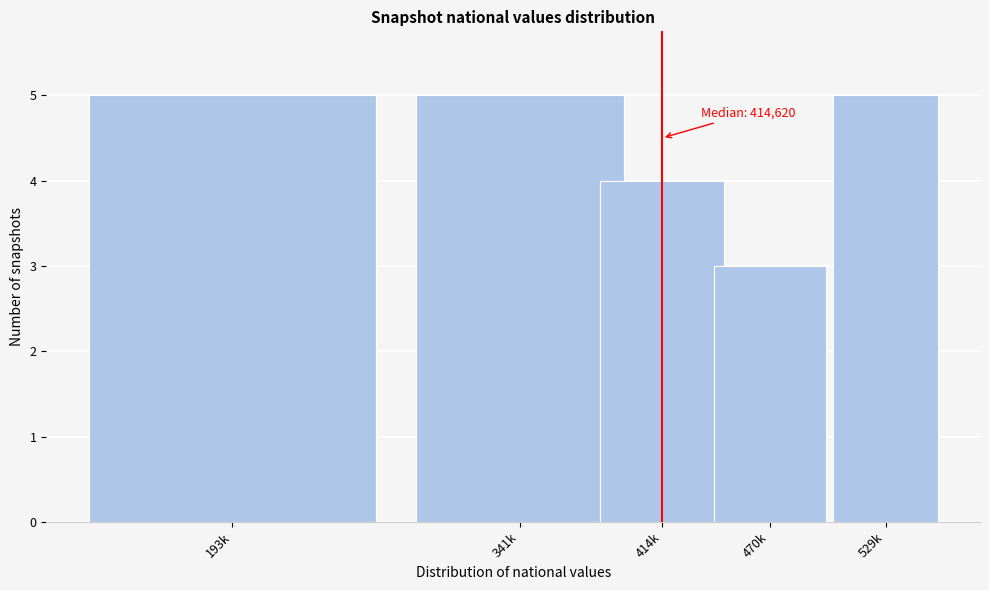

Reading left to right, extract all data points from this chart.

193k=5	341k=5	414k=4	470k=3	529k=5